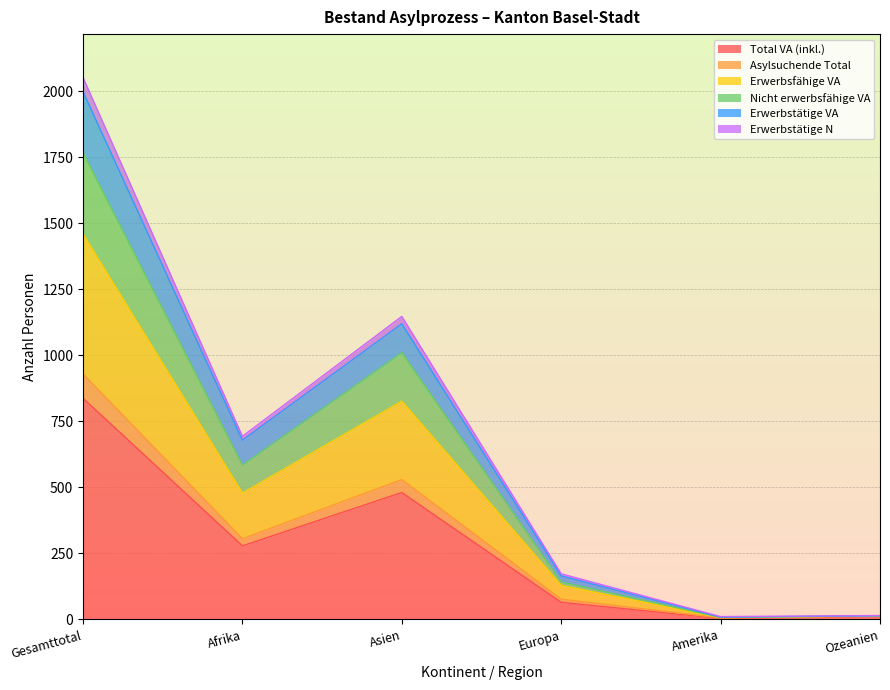

Which has a higher value, Europa or Asien?

Asien